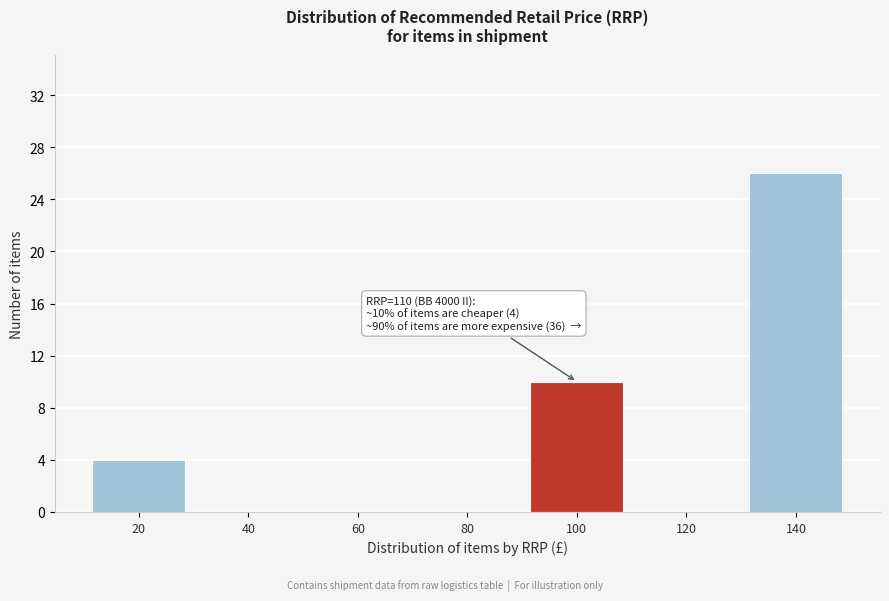

Reading right to left, what are all the values shown in this chart?

140=26	120=0	100=10	80=0	60=0	40=0	20=4